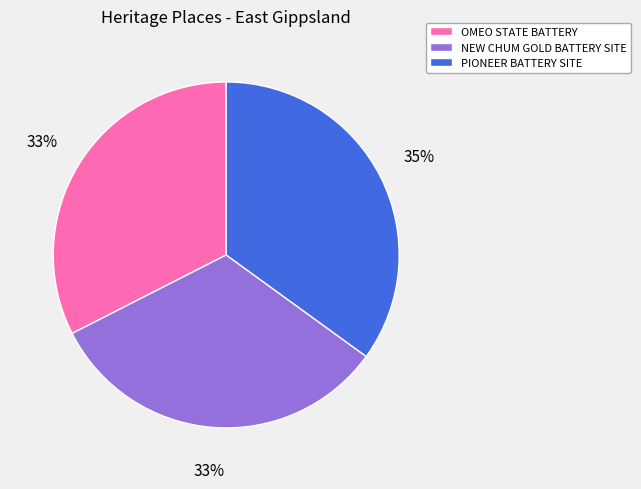

Combined, do NEW CHUM GOLD BATTERY SITE and PIONEER BATTERY SITE account for over 50%?

Yes